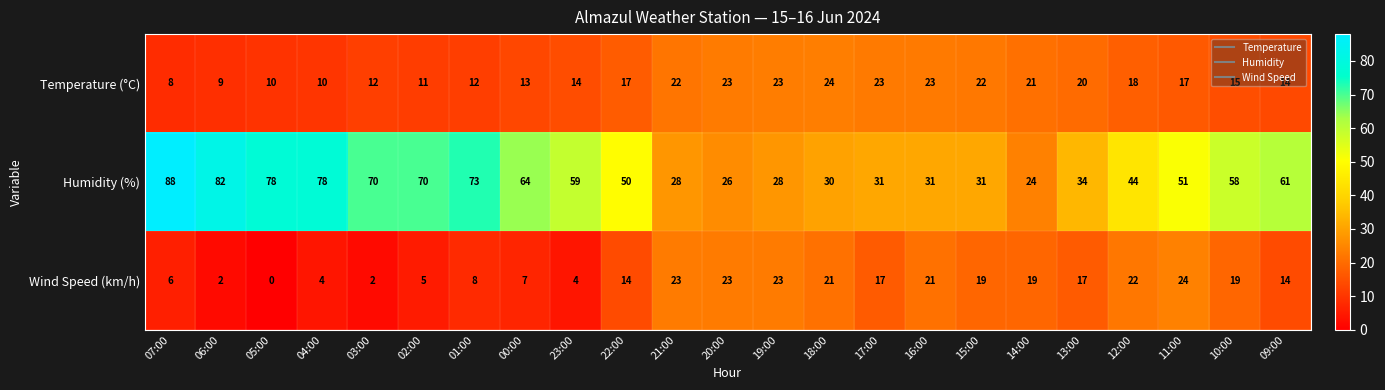

At 18:00, list the series in order from largest to smallest.

Humidity (%), Temperature (°C), Wind Speed (km/h)